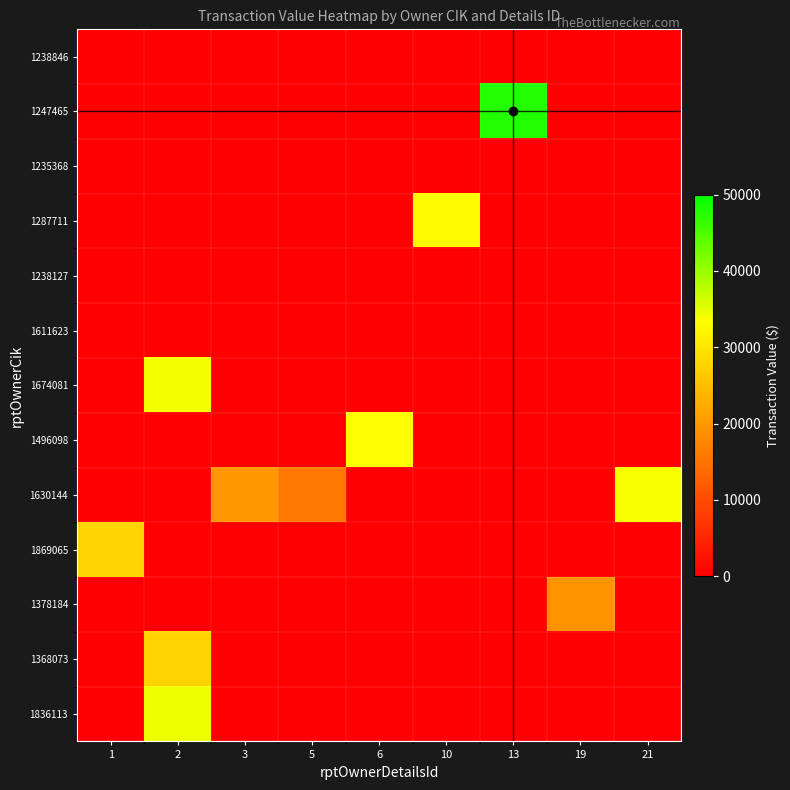

How many positive values does the 1378184 series have?

1